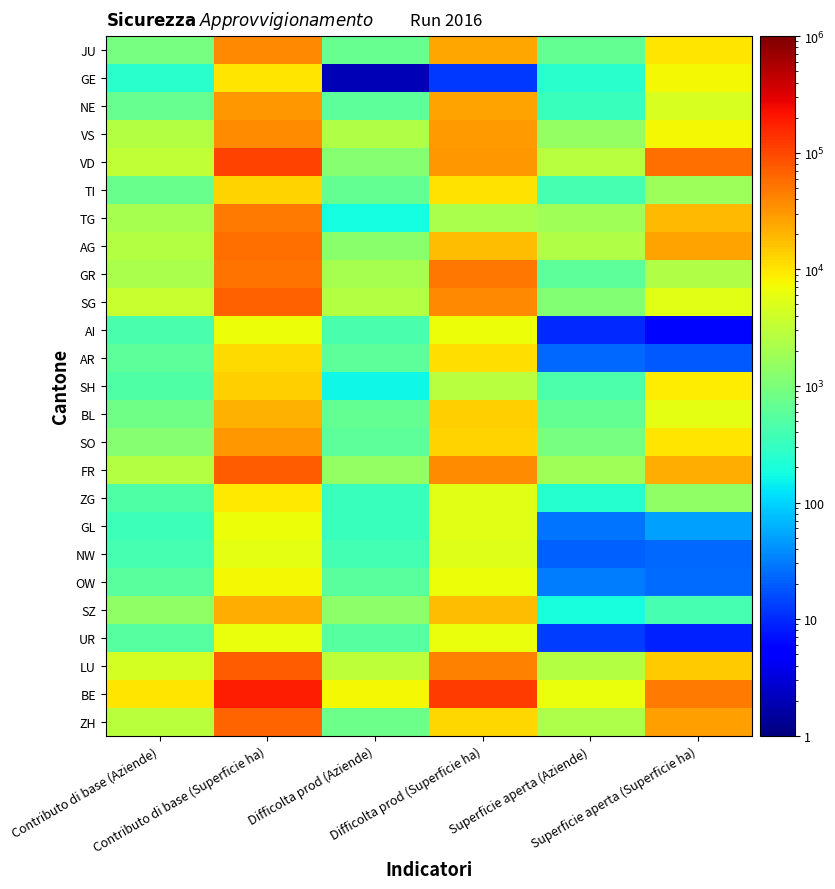

Reading right to left, transcribe all the data shown in this chart.

ZH: Superficie aperta (Superficie ha)=27880	Superficie aperta (Aziende)=2339	Difficolta prod (Superficie ha)=12625	Difficolta prod (Aziende)=799	Contributo di base (Superficie ha)=66915	Contributo di base (Aziende)=2867
BE: Superficie aperta (Superficie ha)=46271	Superficie aperta (Aziende)=6381	Difficolta prod (Superficie ha)=118924	Difficolta prod (Aziende)=7376	Contributo di base (Superficie ha)=185622	Contributo di base (Aziende)=10012
LU: Superficie aperta (Superficie ha)=14300	Superficie aperta (Aziende)=2568	Difficolta prod (Superficie ha)=42349	Difficolta prod (Aziende)=3034	Contributo di base (Superficie ha)=73672	Contributo di base (Aziende)=4306
UR: Superficie aperta (Superficie ha)=9	Superficie aperta (Aziende)=13	Difficolta prod (Superficie ha)=6453	Difficolta prod (Aziende)=530	Contributo di base (Superficie ha)=6551	Contributo di base (Aziende)=530
SZ: Superficie aperta (Superficie ha)=416	Superficie aperta (Aziende)=193	Difficolta prod (Superficie ha)=18312	Difficolta prod (Aziende)=1331	Contributo di base (Superficie ha)=22058	Contributo di base (Aziende)=1439
OW: Superficie aperta (Superficie ha)=25	Superficie aperta (Aziende)=30	Difficolta prod (Superficie ha)=6958	Difficolta prod (Aziende)=560	Contributo di base (Superficie ha)=7588	Contributo di base (Aziende)=571
NW: Superficie aperta (Superficie ha)=24	Superficie aperta (Aziende)=21	Difficolta prod (Superficie ha)=5085	Difficolta prod (Aziende)=398	Contributo di base (Superficie ha)=5767	Contributo di base (Aziende)=413
GL: Superficie aperta (Superficie ha)=49	Superficie aperta (Aziende)=27	Difficolta prod (Superficie ha)=5519	Difficolta prod (Aziende)=323	Contributo di base (Superficie ha)=6697	Contributo di base (Aziende)=343
ZG: Superficie aperta (Superficie ha)=1434	Superficie aperta (Aziende)=243	Difficolta prod (Superficie ha)=5559	Difficolta prod (Aziende)=333	Contributo di base (Superficie ha)=9627	Contributo di base (Aziende)=490
FR: Superficie aperta (Superficie ha)=22785	Superficie aperta (Aziende)=1854	Difficolta prod (Superficie ha)=35366	Difficolta prod (Aziende)=1528	Contributo di base (Superficie ha)=73077	Contributo di base (Aziende)=2504
SO: Superficie aperta (Superficie ha)=10047	Superficie aperta (Aziende)=901	Difficolta prod (Superficie ha)=12881	Difficolta prod (Aziende)=587	Contributo di base (Superficie ha)=30213	Contributo di base (Aziende)=1179
BL: Superficie aperta (Superficie ha)=5864	Superficie aperta (Aziende)=667	Difficolta prod (Superficie ha)=13570	Difficolta prod (Aziende)=664	Contributo di base (Superficie ha)=20689	Contributo di base (Aziende)=807
SH: Superficie aperta (Superficie ha)=9130	Superficie aperta (Aziende)=463	Difficolta prod (Superficie ha)=2725	Difficolta prod (Aziende)=160	Contributo di base (Superficie ha)=13600	Contributo di base (Aziende)=475
AR: Superficie aperta (Superficie ha)=19	Superficie aperta (Aziende)=24	Difficolta prod (Superficie ha)=11327	Difficolta prod (Aziende)=615	Contributo di base (Superficie ha)=11409	Contributo di base (Aziende)=615
AI: Superficie aperta (Superficie ha)=6	Superficie aperta (Aziende)=10	Difficolta prod (Superficie ha)=6791	Difficolta prod (Aziende)=423	Contributo di base (Superficie ha)=6809	Contributo di base (Aziende)=423
SG: Superficie aperta (Superficie ha)=5429	Superficie aperta (Aziende)=1116	Difficolta prod (Superficie ha)=38923	Difficolta prod (Aziende)=2631	Contributo di base (Superficie ha)=67650	Contributo di base (Aziende)=3517
GR: Superficie aperta (Superficie ha)=2462	Superficie aperta (Aziende)=595	Difficolta prod (Superficie ha)=49633	Difficolta prod (Aziende)=2067	Contributo di base (Superficie ha)=53668	Contributo di base (Aziende)=2137
AG: Superficie aperta (Superficie ha)=26314	Superficie aperta (Aziende)=2410	Difficolta prod (Superficie ha)=17990	Difficolta prod (Aziende)=1266	Contributo di base (Superficie ha)=56617	Contributo di base (Aziende)=2567
TG: Superficie aperta (Superficie ha)=18884	Superficie aperta (Aziende)=1820	Difficolta prod (Superficie ha)=2202	Difficolta prod (Aziende)=185	Contributo di base (Superficie ha)=46968	Contributo di base (Aziende)=2106
TI: Superficie aperta (Superficie ha)=1774	Superficie aperta (Aziende)=415	Difficolta prod (Superficie ha)=10635	Difficolta prod (Aziende)=658	Contributo di base (Superficie ha)=13266	Contributo di base (Aziende)=735
VD: Superficie aperta (Superficie ha)=57251	Superficie aperta (Aziende)=2788	Difficolta prod (Superficie ha)=30726	Difficolta prod (Aziende)=1226	Contributo di base (Superficie ha)=103869	Contributo di base (Aziende)=3180
VS: Superficie aperta (Superficie ha)=7692	Superficie aperta (Aziende)=1500	Difficolta prod (Superficie ha)=29817	Difficolta prod (Aziende)=2479	Contributo di base (Superficie ha)=36265	Contributo di base (Aziende)=2588
NE: Superficie aperta (Superficie ha)=4654	Superficie aperta (Aziende)=322	Difficolta prod (Superficie ha)=25863	Difficolta prod (Aziende)=615	Contributo di base (Superficie ha)=31141	Contributo di base (Aziende)=720
GE: Superficie aperta (Superficie ha)=7589	Superficie aperta (Aziende)=247	Difficolta prod (Superficie ha)=12	Difficolta prod (Aziende)=2	Contributo di base (Superficie ha)=9974	Contributo di base (Aziende)=255
JU: Superficie aperta (Superficie ha)=10131	Superficie aperta (Aziende)=682	Difficolta prod (Superficie ha)=24293	Difficolta prod (Aziende)=723	Contributo di base (Superficie ha)=38396	Contributo di base (Aziende)=936